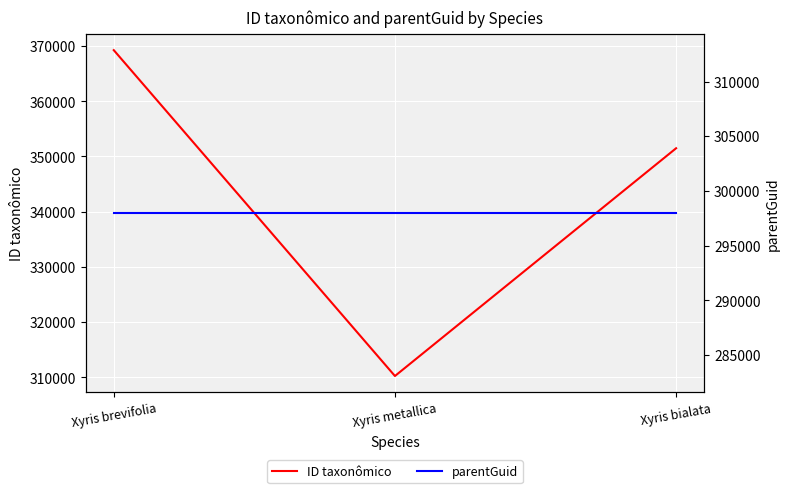

What is the value of the parentGuid point at the 2nd from the left?

297972